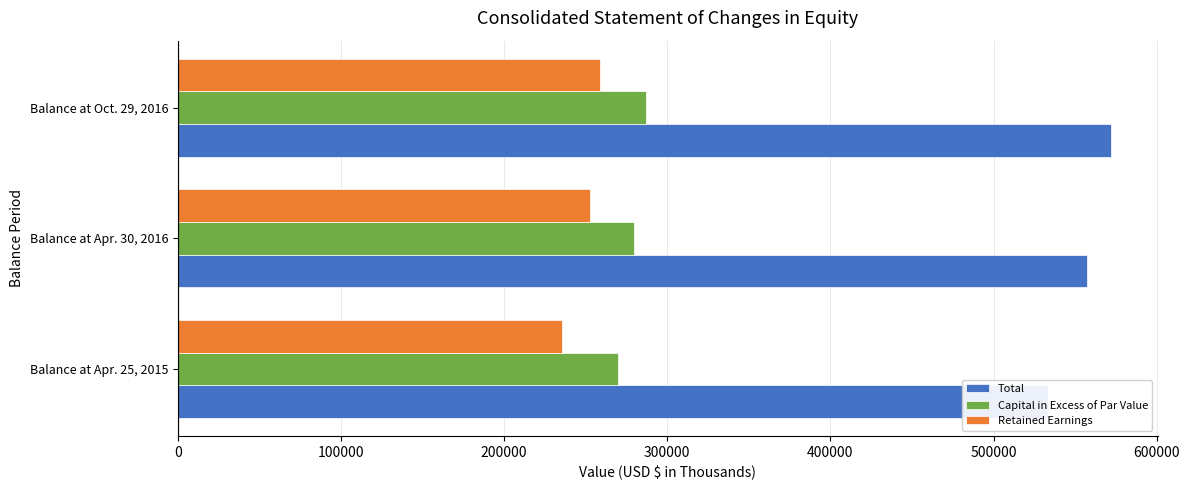

At how many categories does at least one series exceed 469006?

3